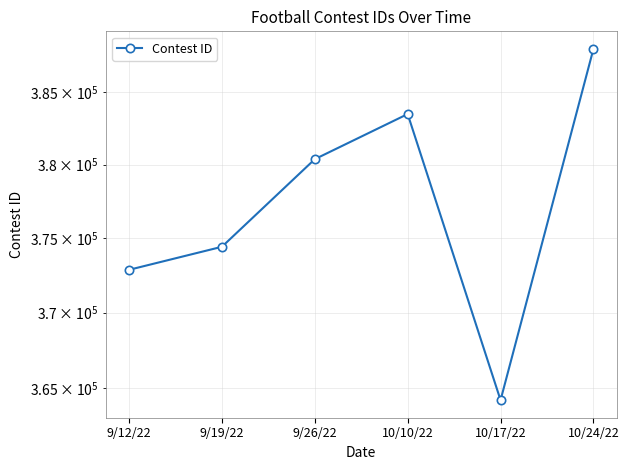

What is the minimum value shown in the chart?

364202